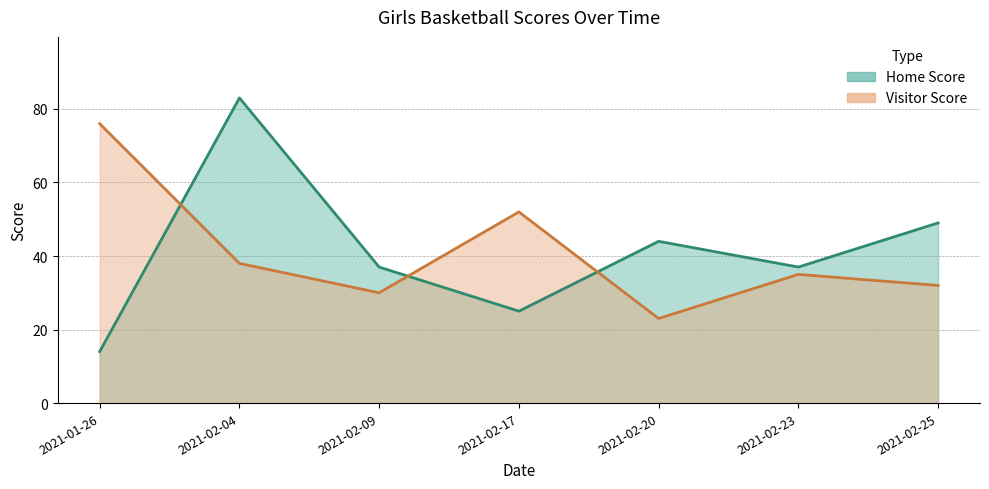

What is the label of the 7th point from the right?

2021-01-26